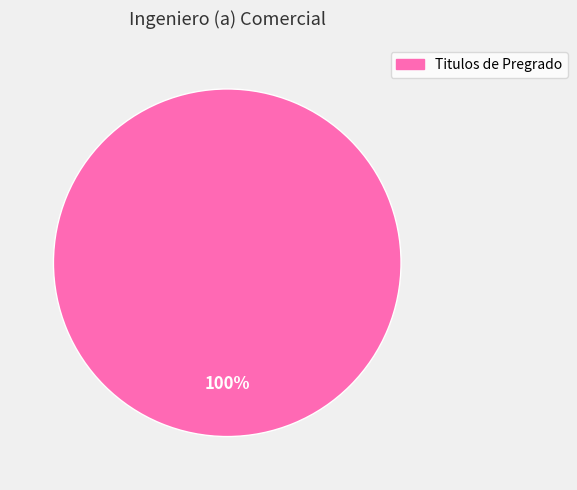

How many segments does this pie chart have?

1